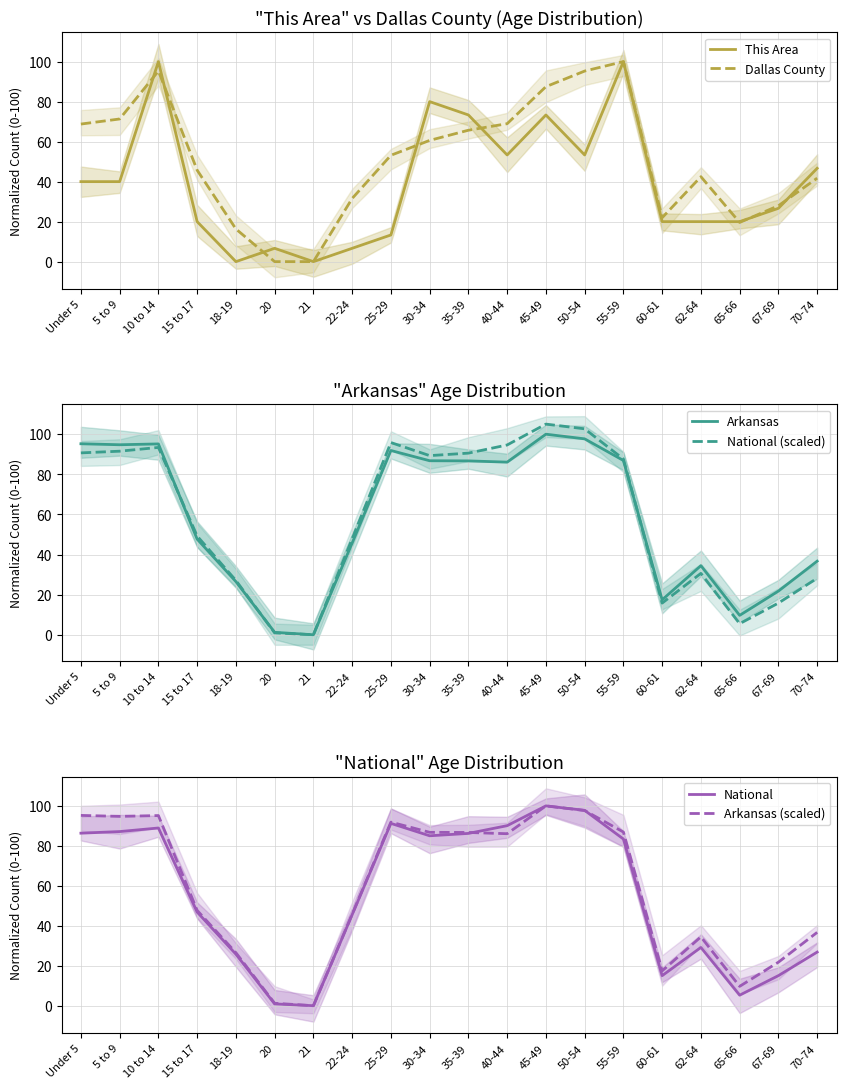

What is the spread (max minus min) of values at 15 to 17?

29.2